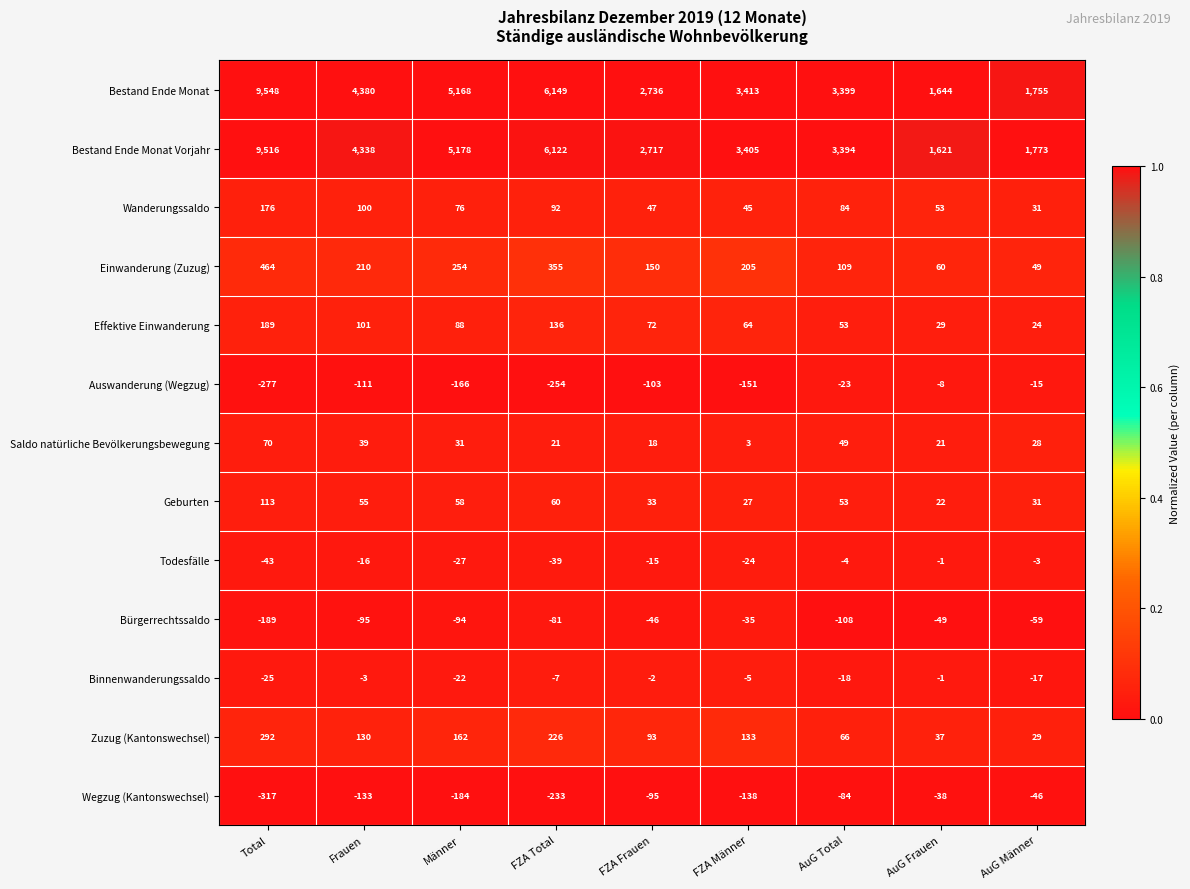

Rank the series at FZA Frauen from highest to lowest value.

Bestand Ende Monat, Bestand Ende Monat Vorjahr, Einwanderung (Zuzug), Zuzug (Kantonswechsel), Effektive Einwanderung, Wanderungssaldo, Geburten, Saldo natürliche Bevölkerungsbewegung, Binnenwanderungssaldo, Todesfälle, Bürgerrechtssaldo, Wegzug (Kantonswechsel), Auswanderung (Wegzug)